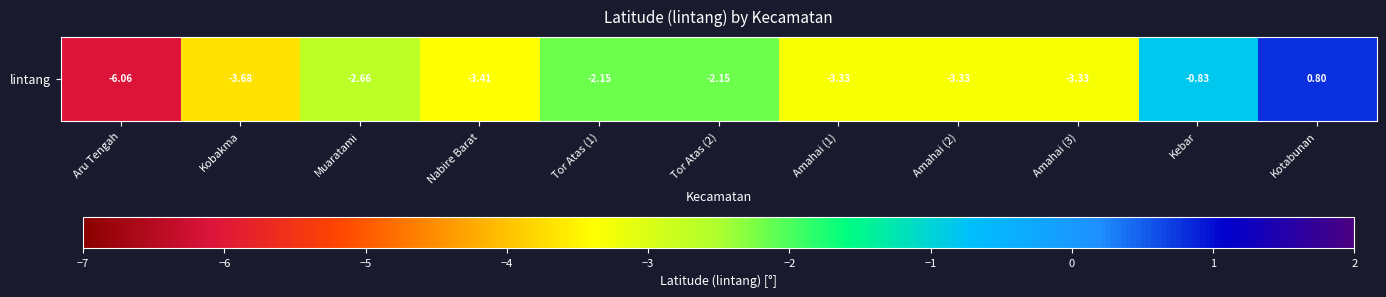

Is it true that the value at Aru Tengah is -6.1?

True